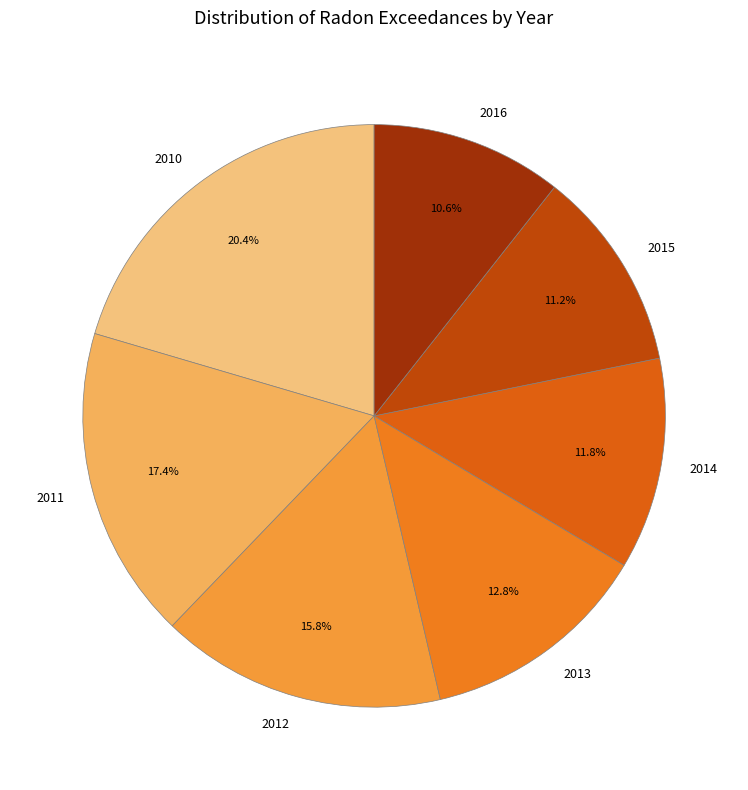

Is it true that 2012 is 1% of the pie?

False